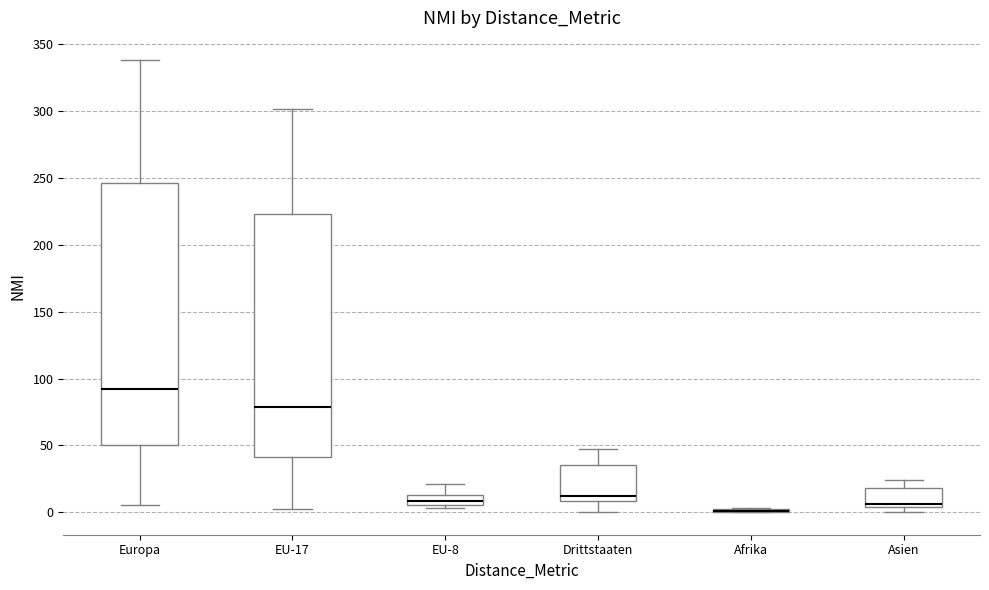

Where is the upper edge of the box for EU-17 on the y-axis? The values are not printed on the chart, so give them approximately, as read against the axis.

225